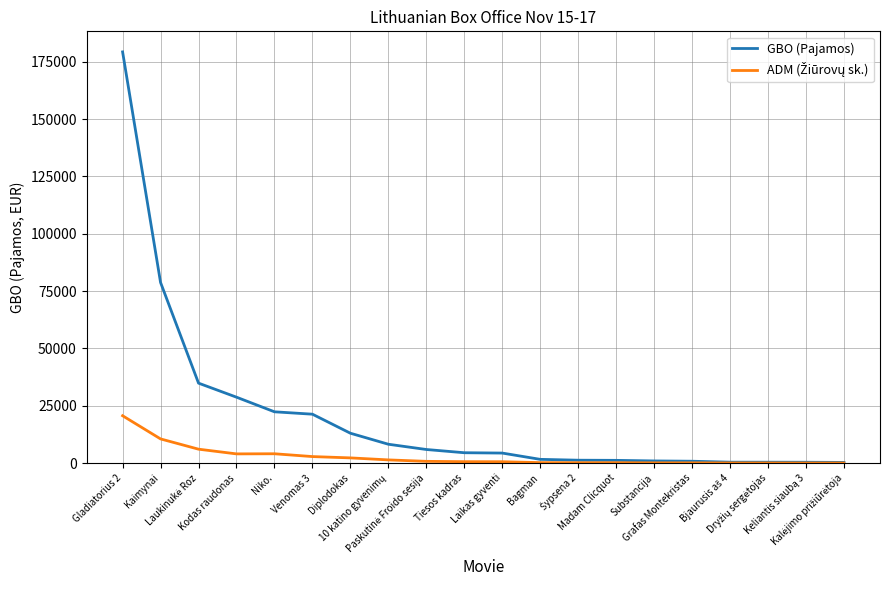

What is the difference between the GBO (Pajamos) values at Diplodokas and Bagman?

11391.9